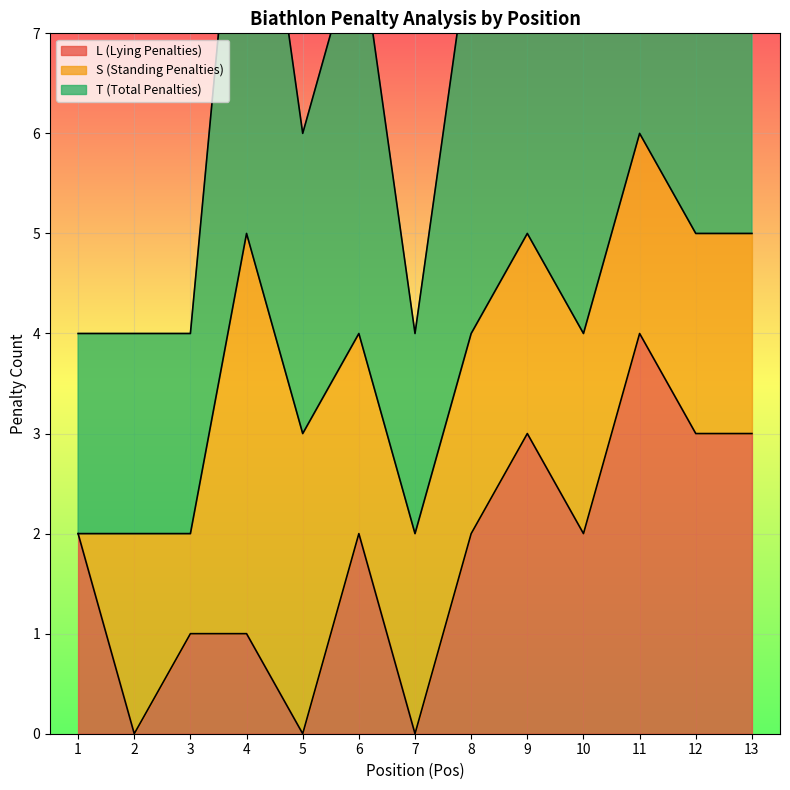

Reading left to right, extract all data points from this chart.

L (Lying Penalties): 2	0	1	1	0	2	0	2	3	2	4	3	3
T (Total Penalties): 2	2	2	5	3	4	2	4	5	4	6	5	5